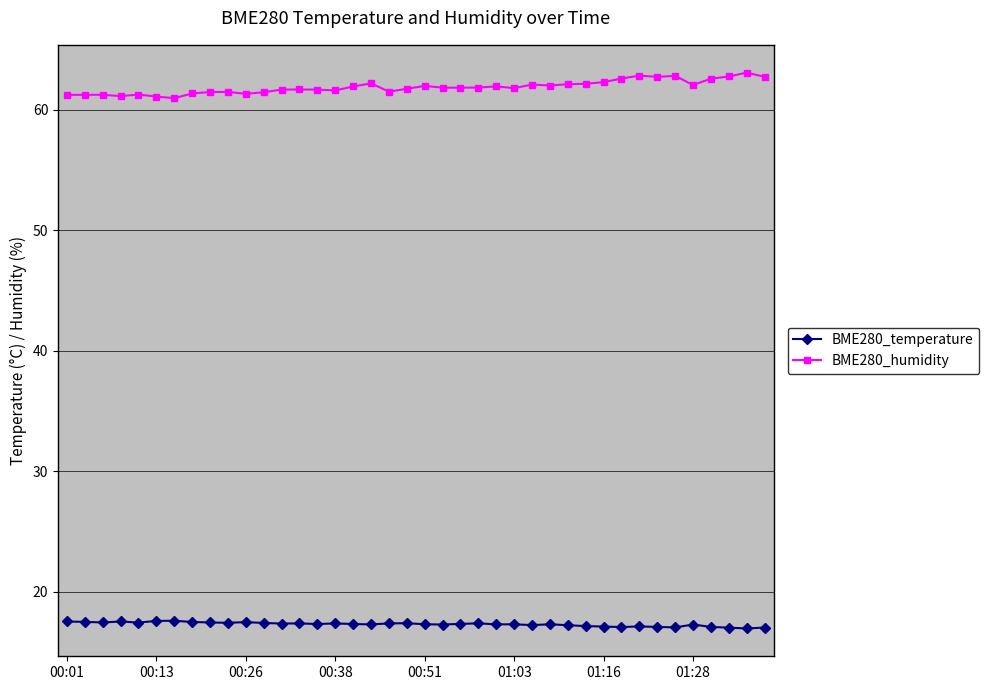

What is the maximum value shown in the chart?

63.1